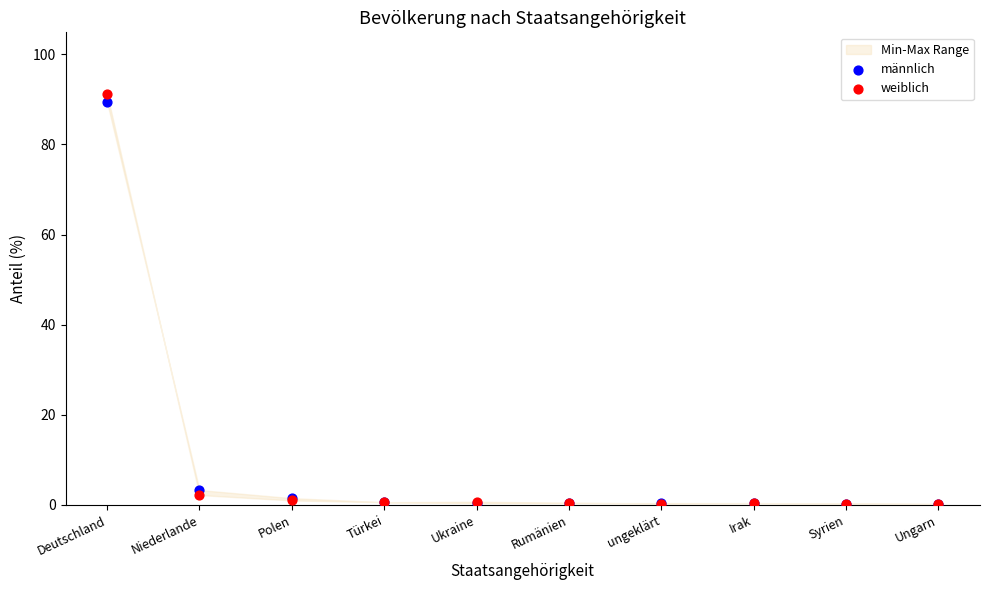

In the weiblich series, what Y value is closest to 45?

2.2